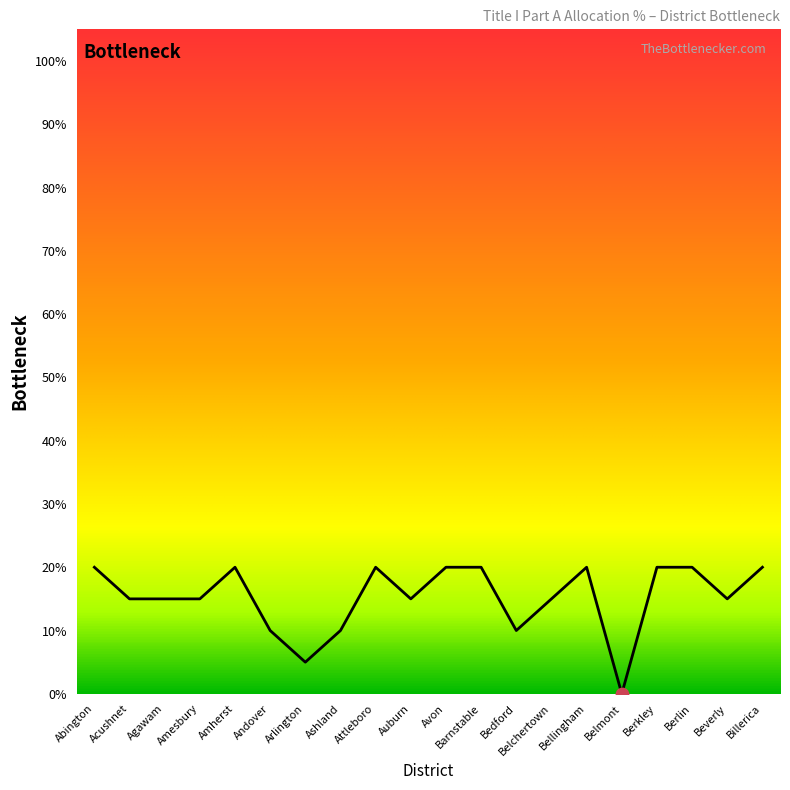

Between Bedford and Berkley, which is larger?

Berkley